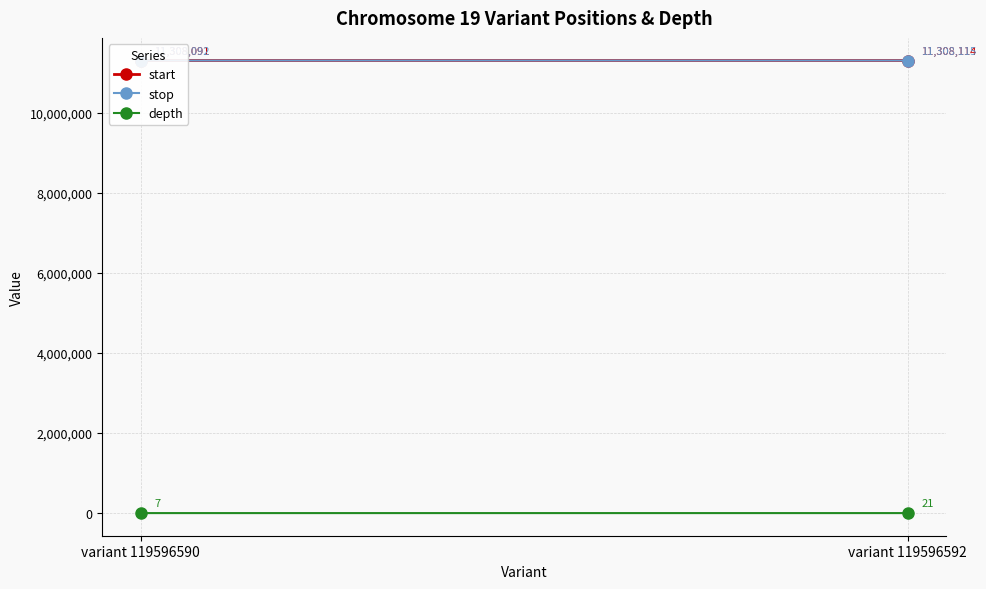

At how many categories does at least one series exceed 6386534?

2